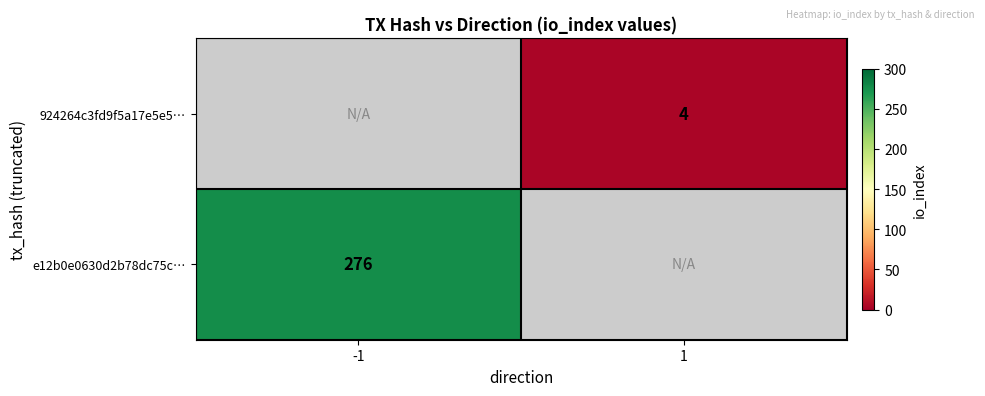

True or false: 924264c3fd9f5a17e5e5… has a value of 6.1 at 1.

False